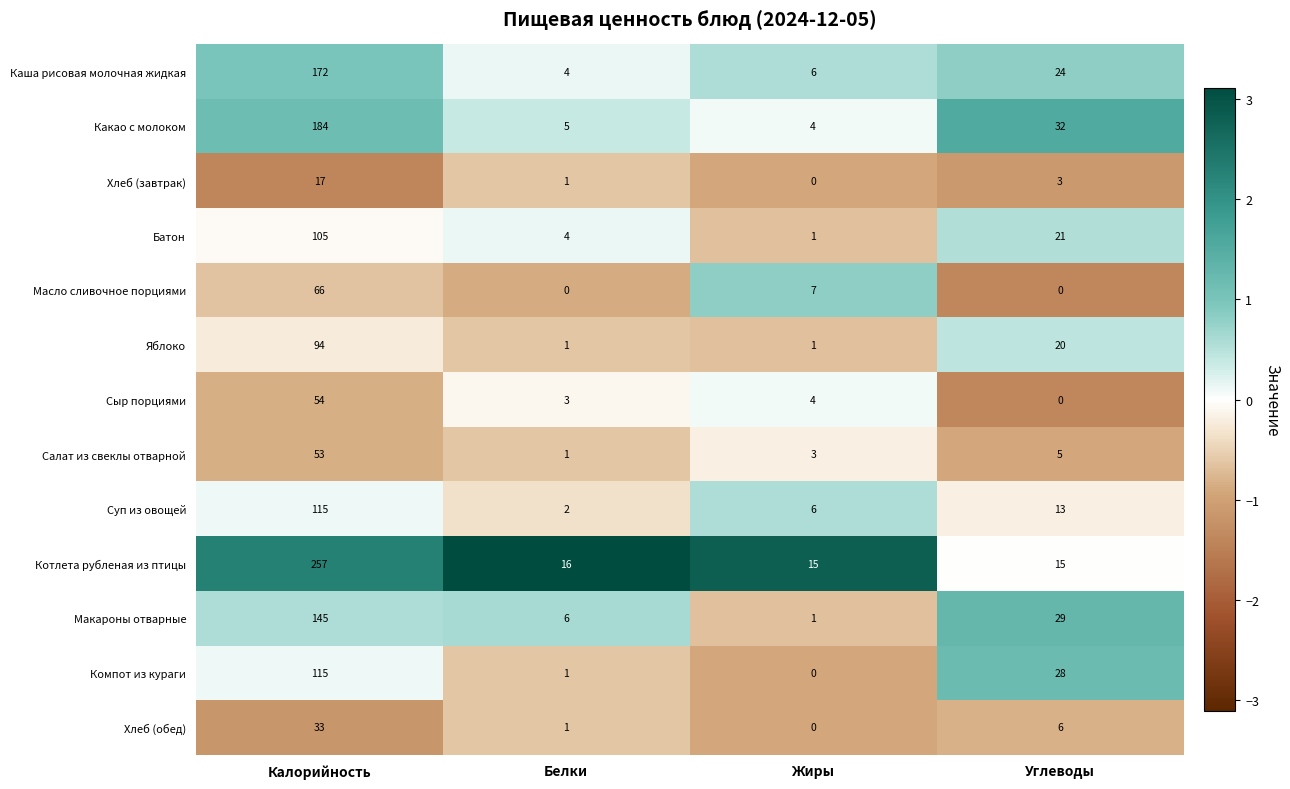

Which series has the widest spread of values?

Котлета рубленая из птицы